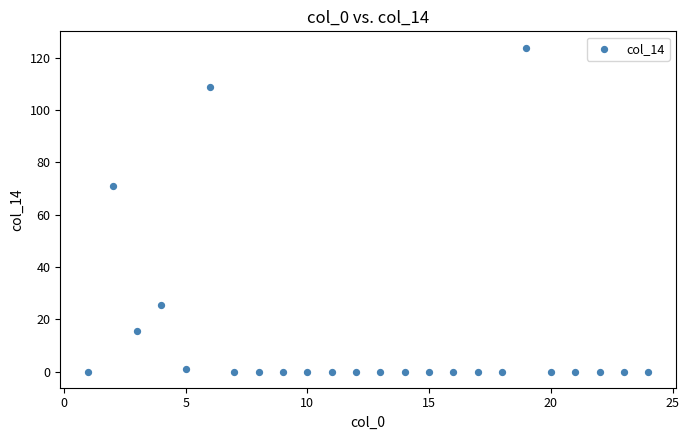

What Y value in the scatter plot is closest to 62?

70.9